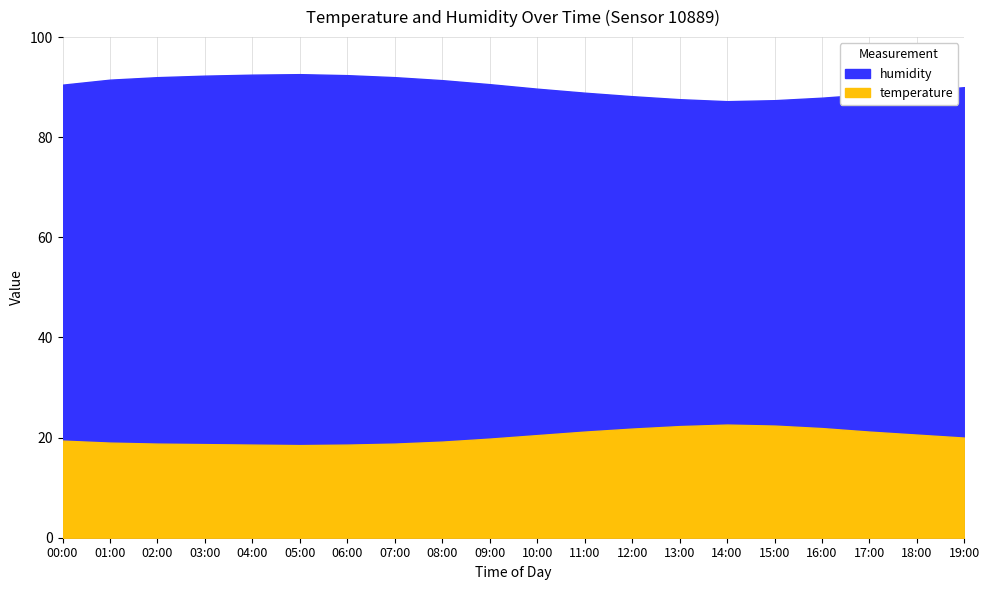

Reading right to left, list all the values displayed in this chart.

temperature: 19:00=20.0	18:00=20.6	17:00=21.2	16:00=21.9	15:00=22.4	14:00=22.6	13:00=22.3	12:00=21.8	11:00=21.2	10:00=20.5	09:00=19.8	08:00=19.2	07:00=18.8	06:00=18.6	05:00=18.5	04:00=18.6	03:00=18.7	02:00=18.8	01:00=19.0	00:00=19.4
humidity: 19:00=90.0	18:00=89.3	17:00=88.6	16:00=87.9	15:00=87.4	14:00=87.2	13:00=87.6	12:00=88.2	11:00=88.9	10:00=89.7	09:00=90.6	08:00=91.4	07:00=92.0	06:00=92.4	05:00=92.6	04:00=92.5	03:00=92.3	02:00=92.0	01:00=91.5	00:00=90.5